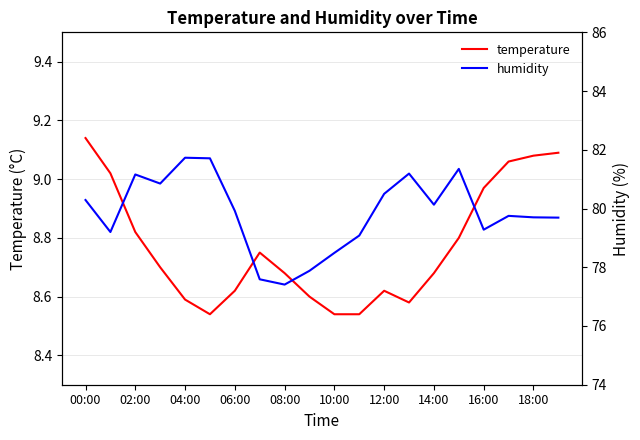

True or false: temperature and humidity cross at least once.

False